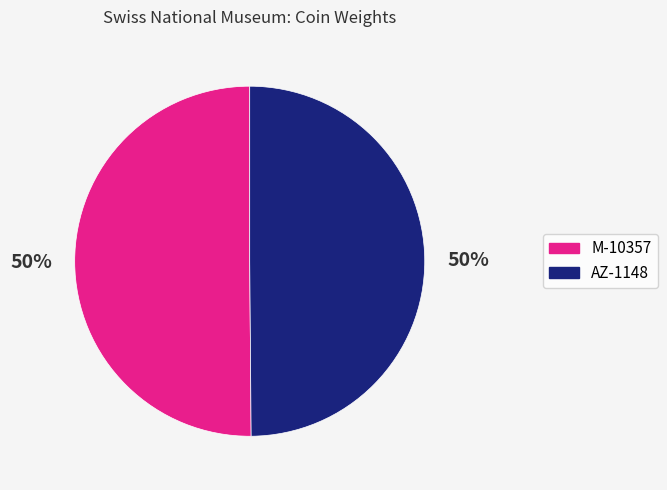

The AZ-1148 slice represents 50% of the pie. True or false?

True